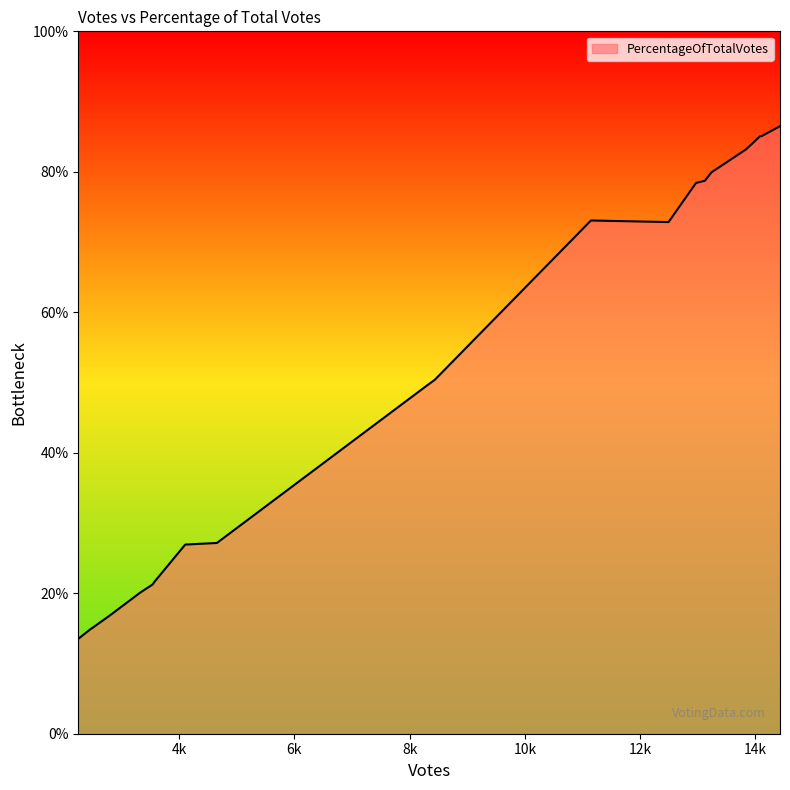

What is the difference between the maximum and minimum values?

73.0